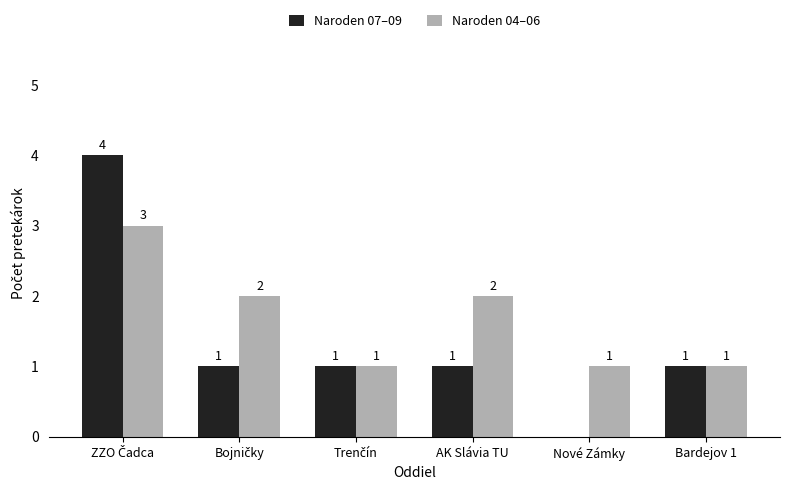

Which series has the largest total across all categories?

Naroden 04–06